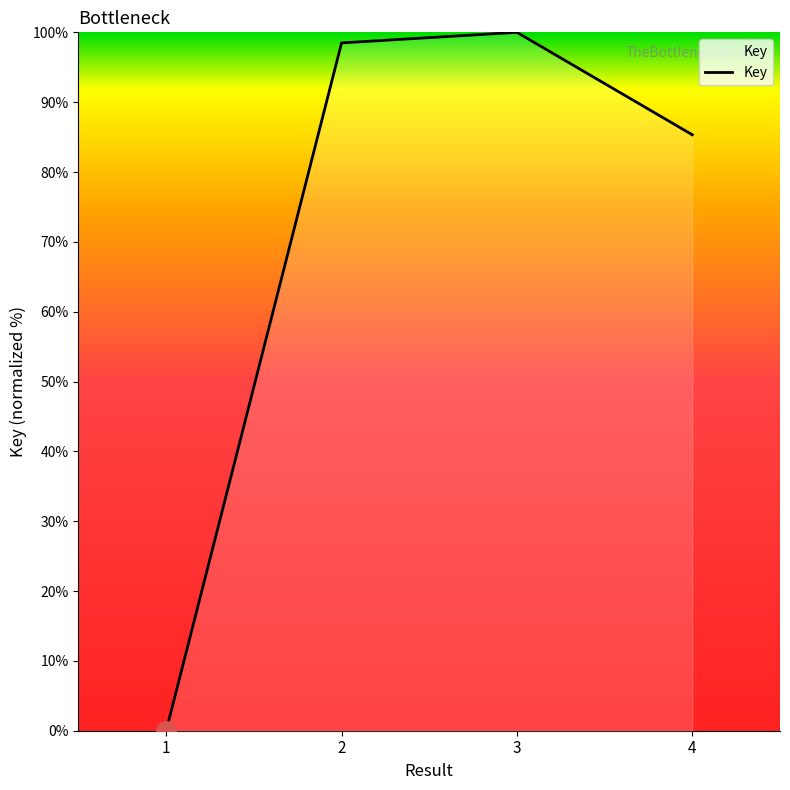

What is the difference between the values at 4 and 1?

85.3